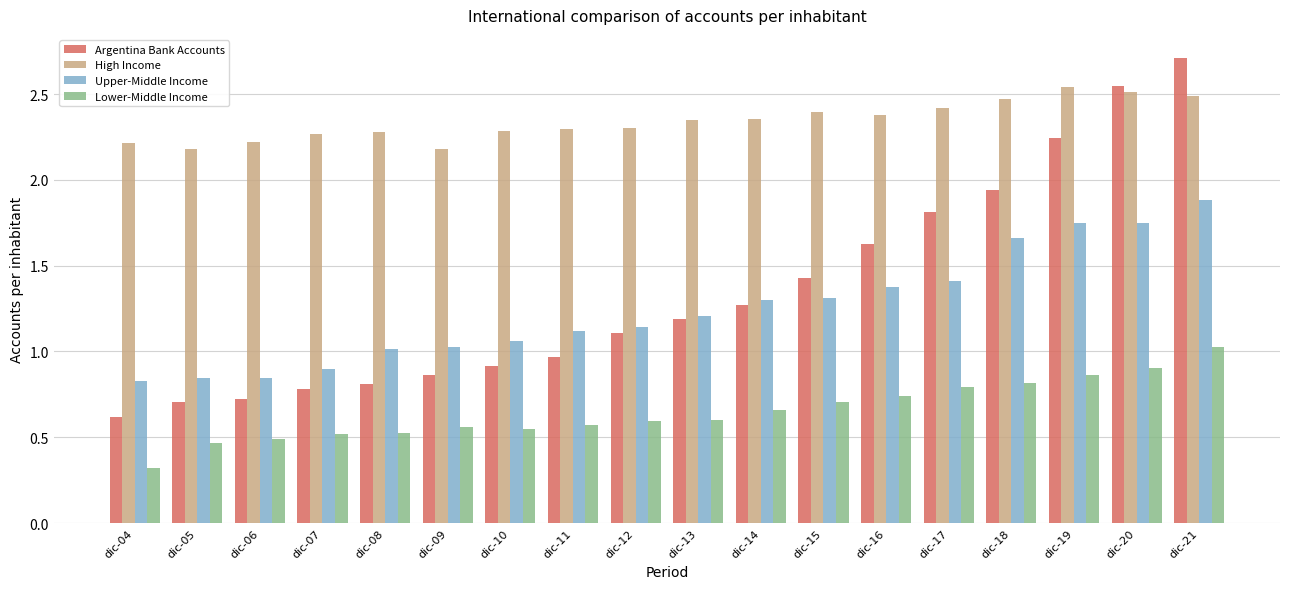

What is the minimum value shown in the chart?

0.3